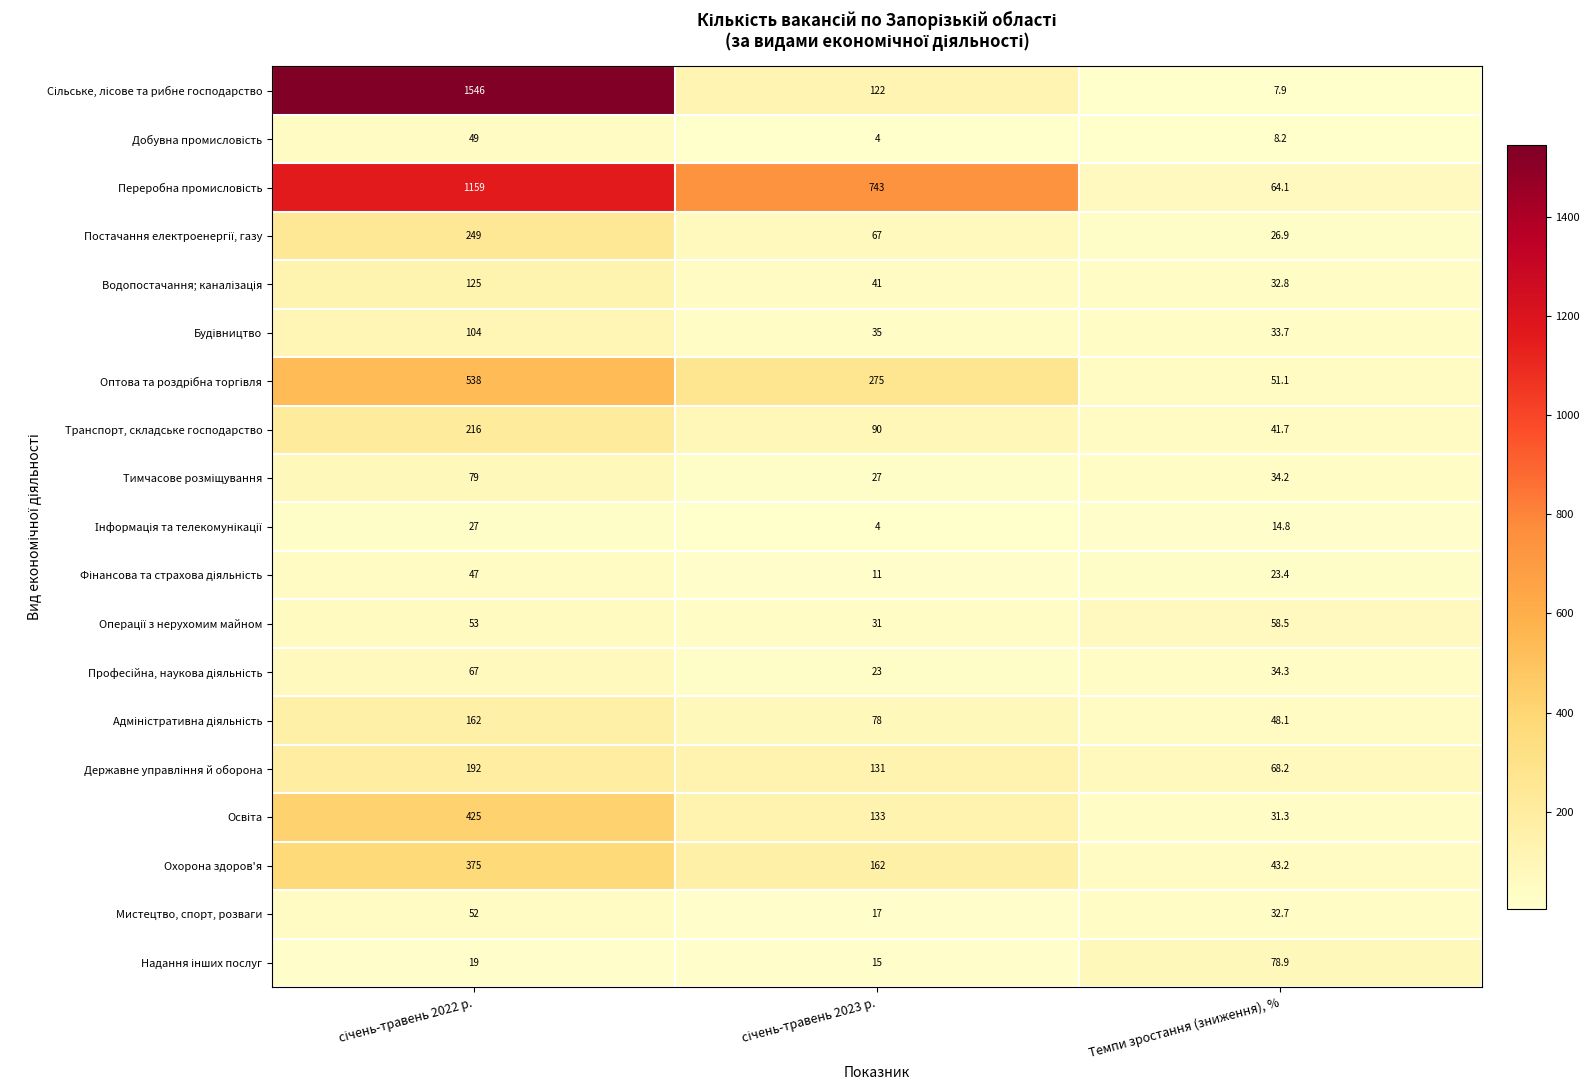

What is the maximum value for Транспорт, складське господарство?

216.0